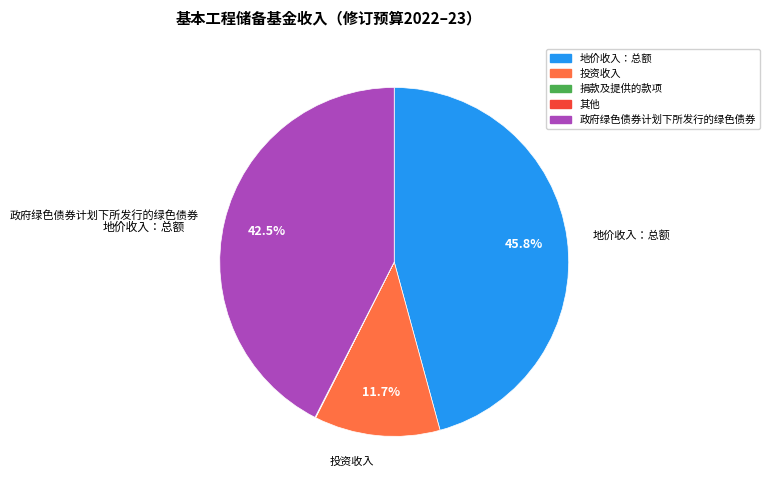

Is there any slice that represents more than half of the pie?

No